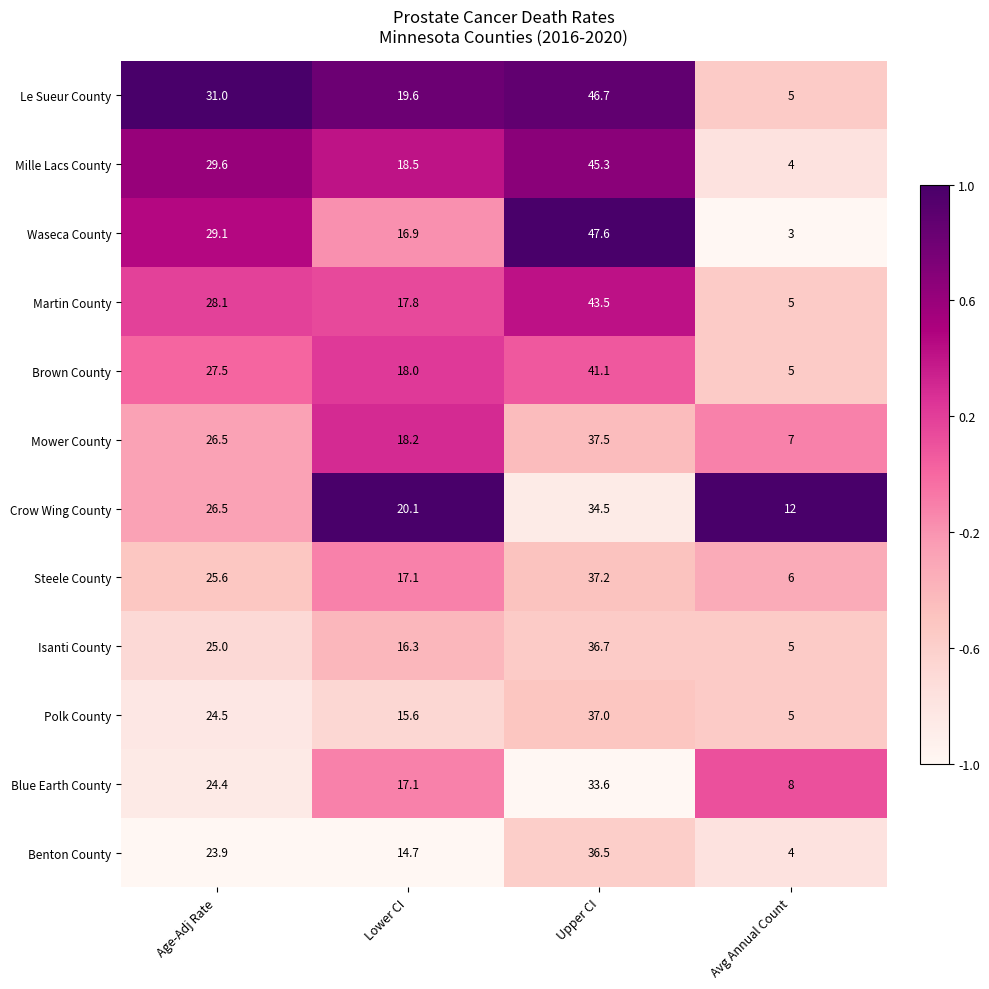

What is the approximate value of Crow Wing County at Lower CI?

20.1